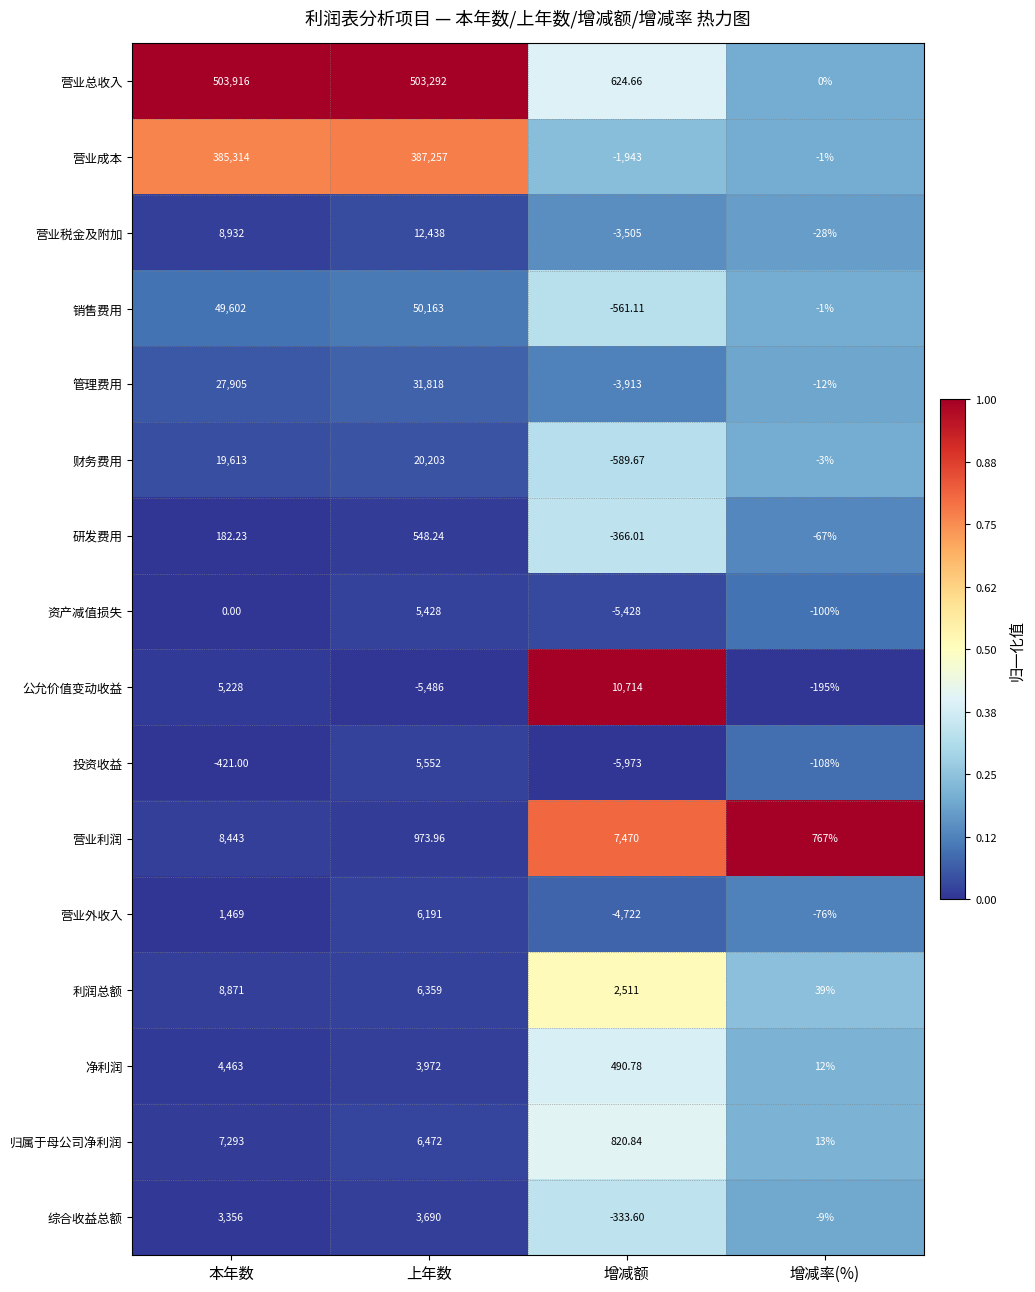

At which label is 营业成本 closest to 192657?

本年数